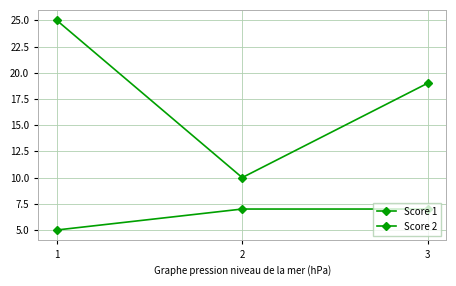

List the series in order of their overall mean, lowest first.

Score 2, Score 1